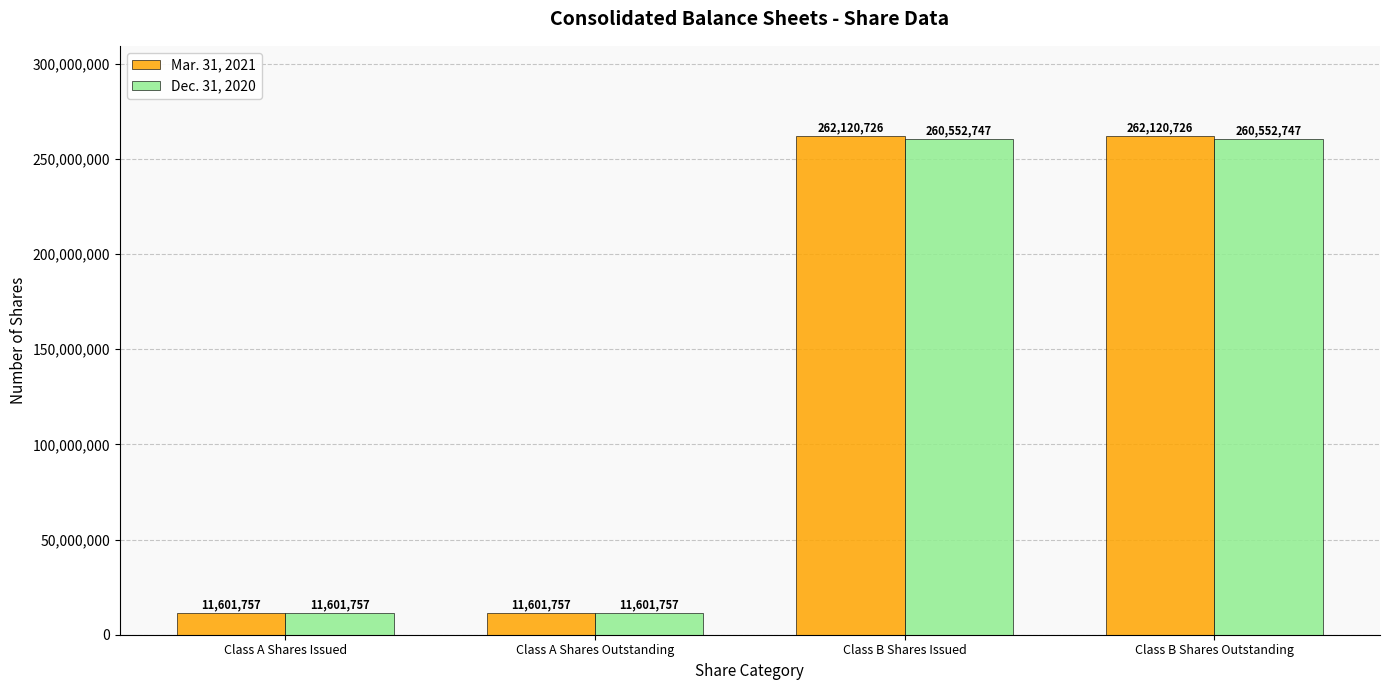

What is the difference between the maximum and second lowest values in the Dec. 31, 2020 series?

248950990